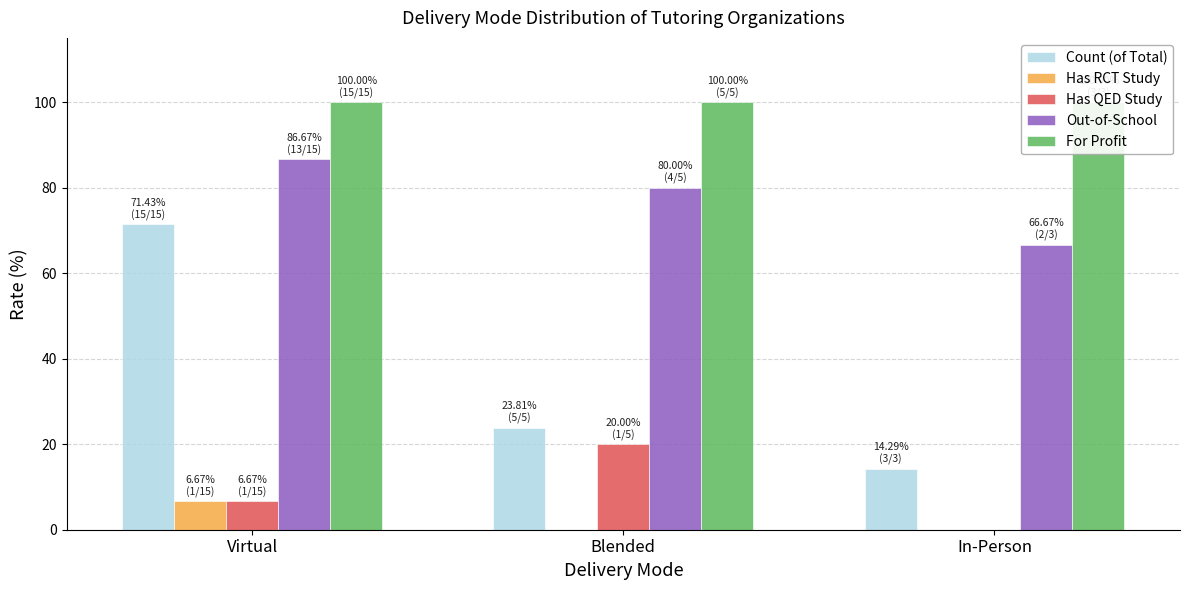

What is the label of the 2nd bar from the right?

Blended